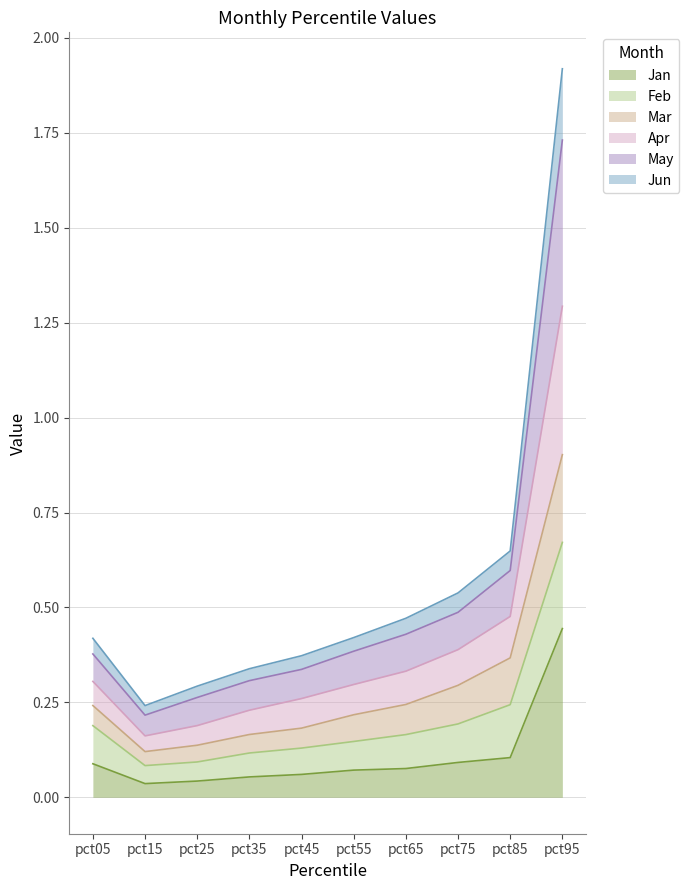

Between pct75 and pct65, which is larger?

pct75